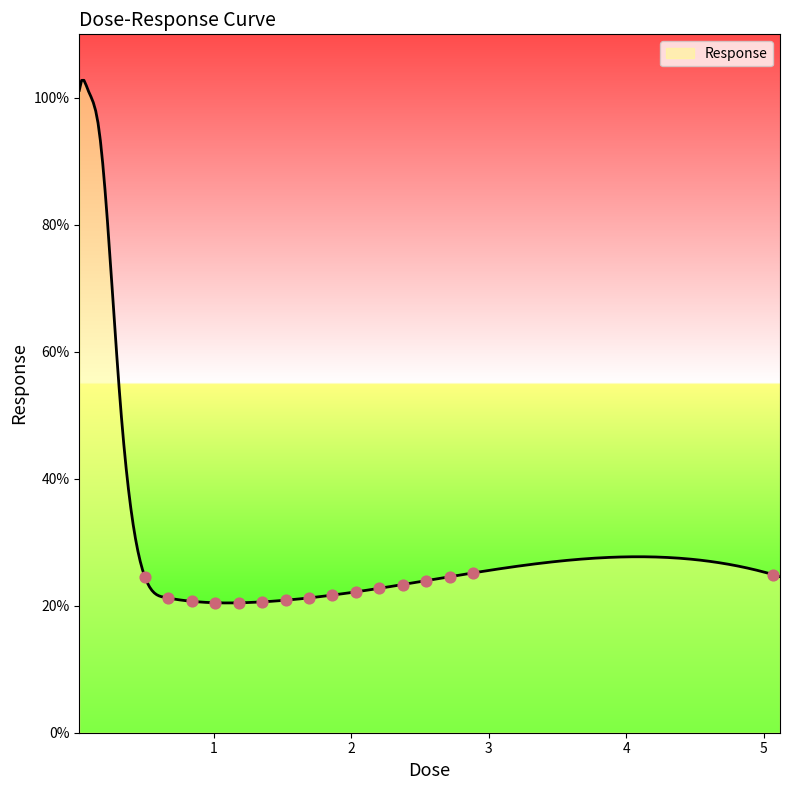

What is the minimum value shown in the chart?

20.4